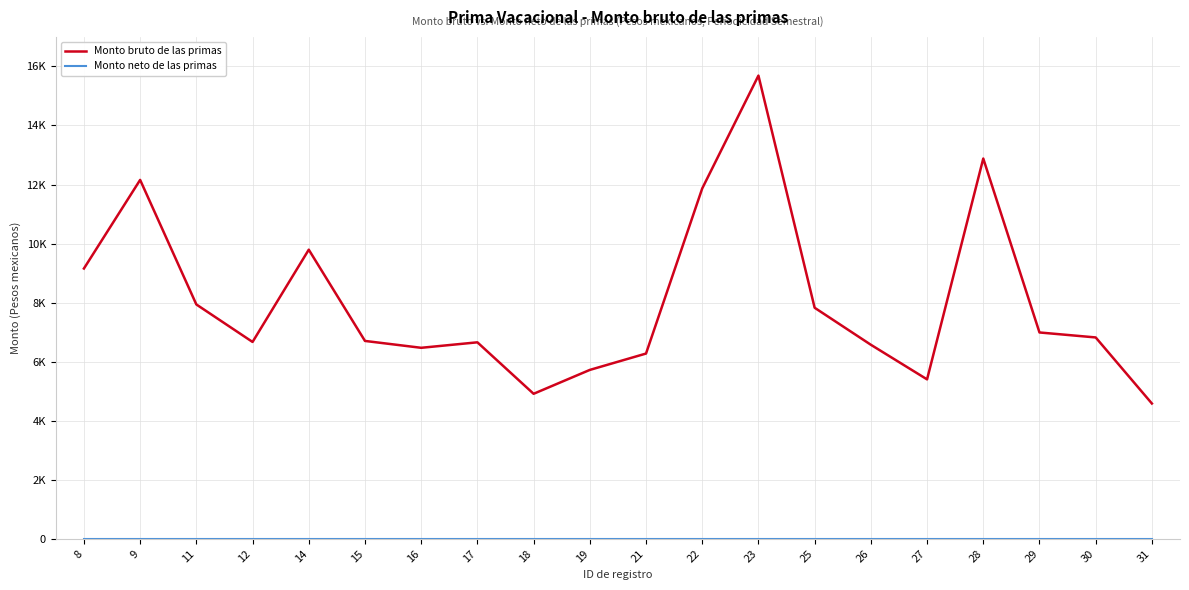

Which series has the largest range (max minus min)?

Monto bruto de las primas